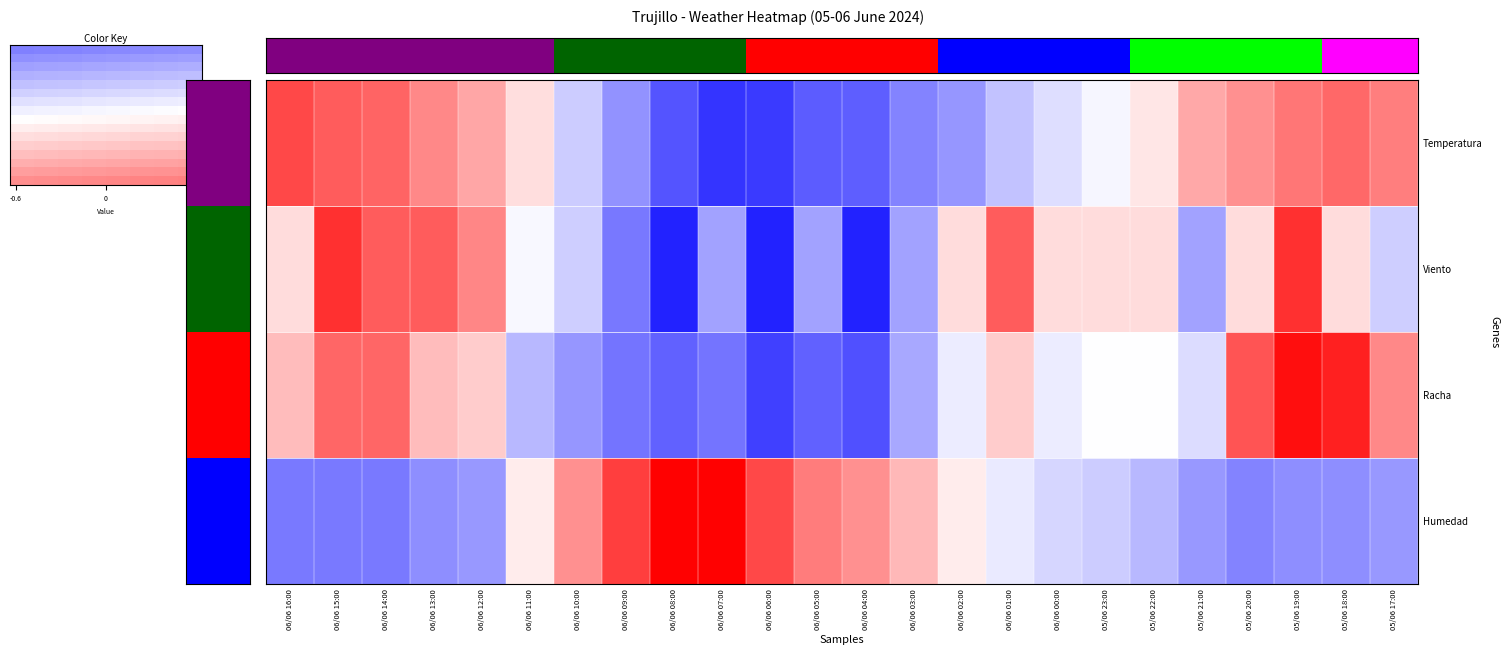

How many values in the Humedad series are below 0?

14